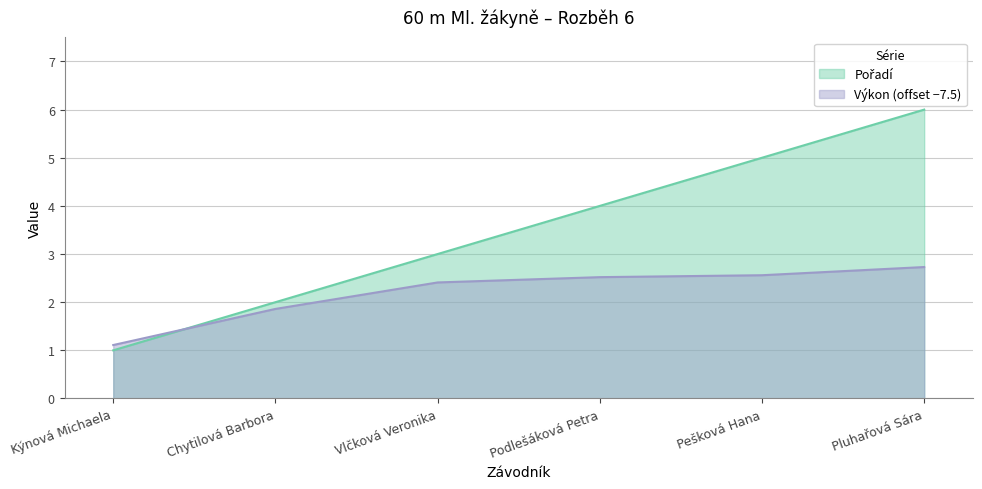

Reading right to left, list all the values displayed in this chart.

Pořadí: 6.0	5.0	4.0	3.0	2.0	1.0
Výkon: 2.7	2.6	2.5	2.4	1.9	1.1